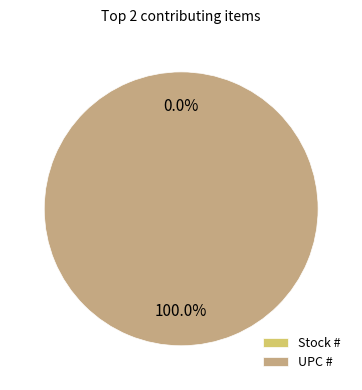

To the nearest percent, what portion does UPC # represent?

100%